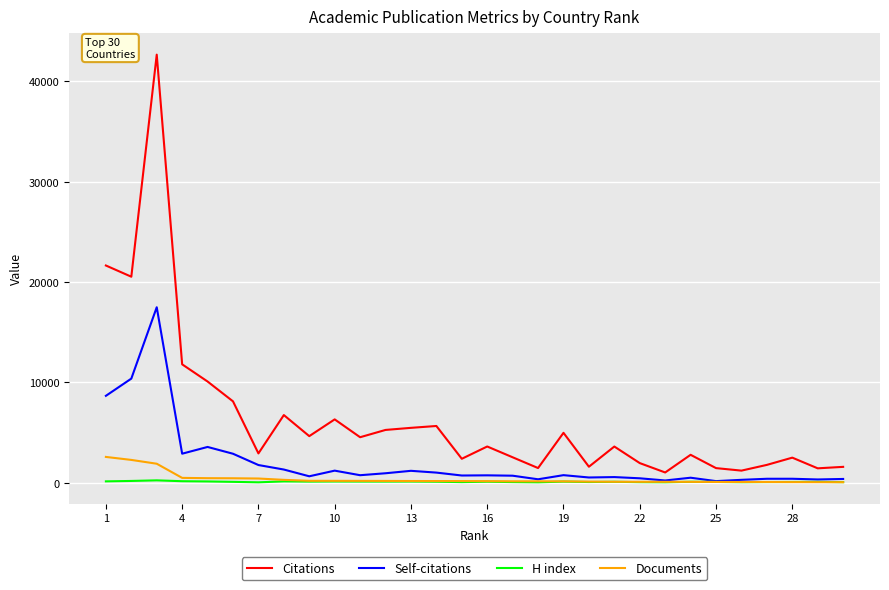

Which series has the largest total across all categories?

Citations